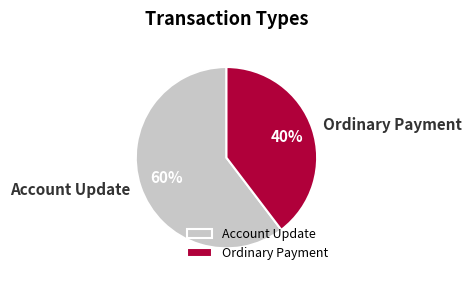

To the nearest percent, what is the combined percentage of Ordinary Payment and Account Update?

100%